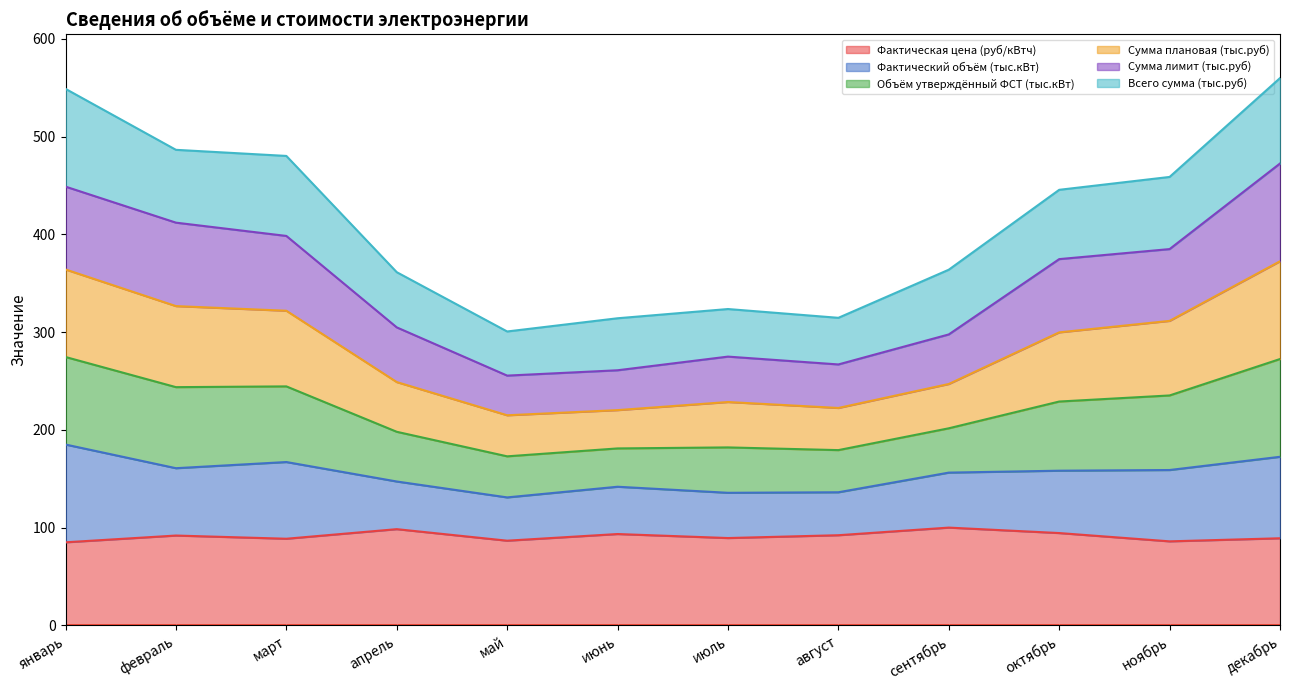

Between май and октябрь, which is larger?

октябрь